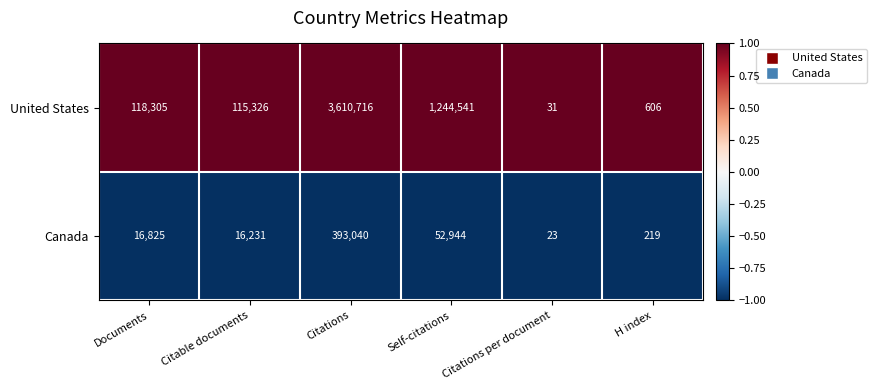

How many distinct data groups are displayed?

2